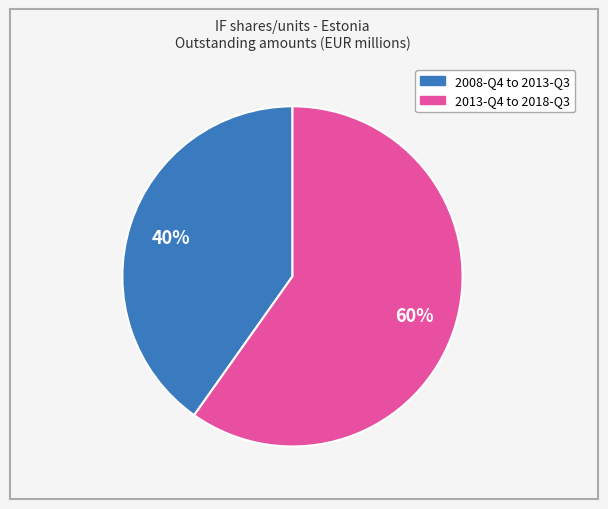

To the nearest percent, what is the difference between the largest and smallest slice percentages?

20%